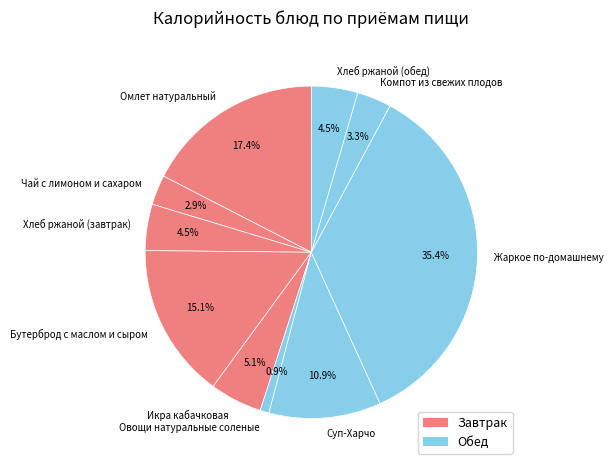

Is there any slice that represents more than half of the pie?

No